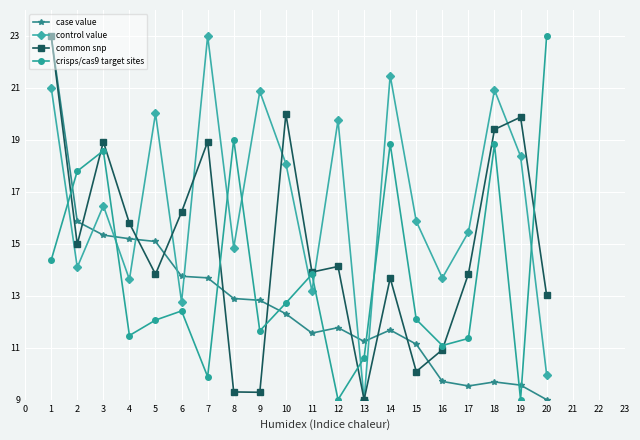

What is the difference between the highest and lowest values at 18?

11.2